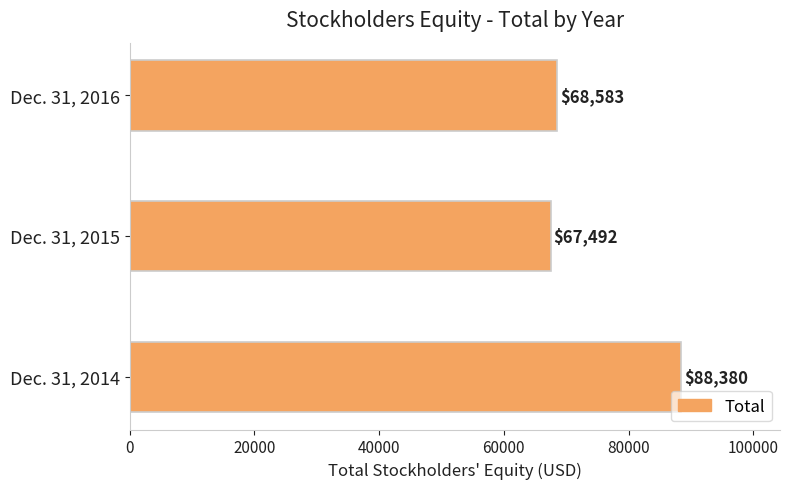

List the labels in order of value, largest first.

Dec. 31, 2014, Dec. 31, 2016, Dec. 31, 2015